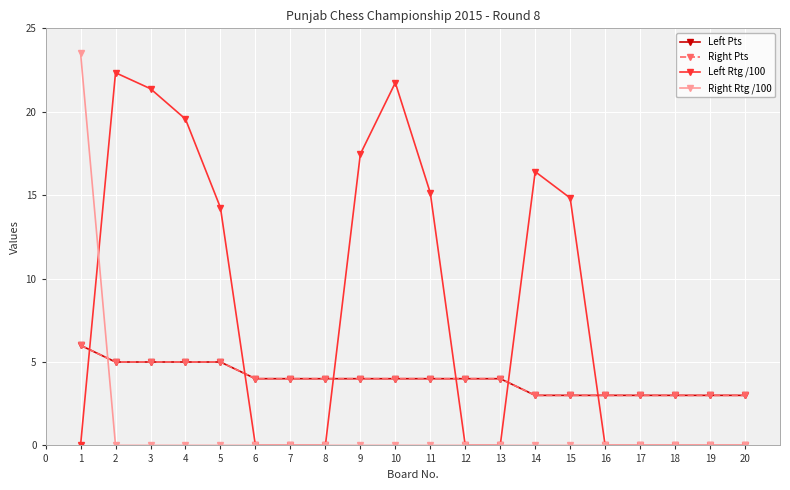

What is the maximum value shown in the chart?

23.5